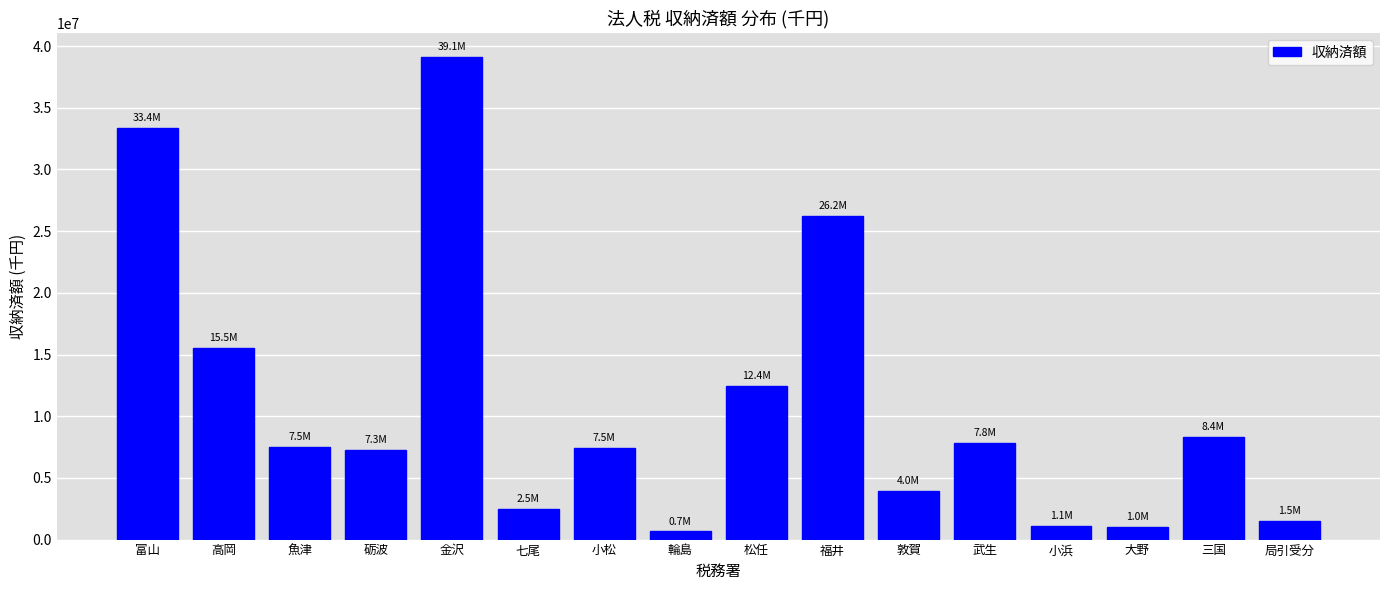

Is it true that the value at 高岡 is 15532268?

True